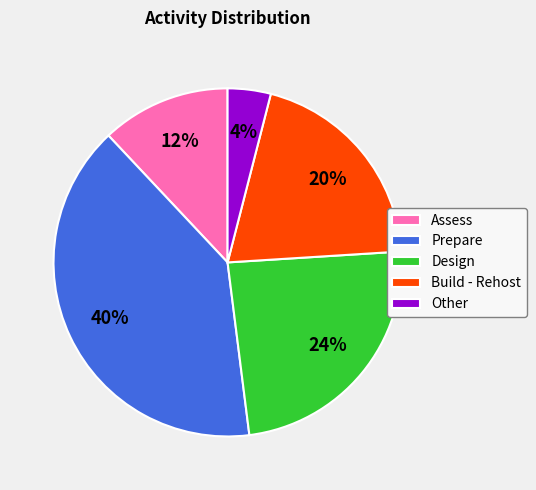

Is it true that Other is 4% of the pie?

True